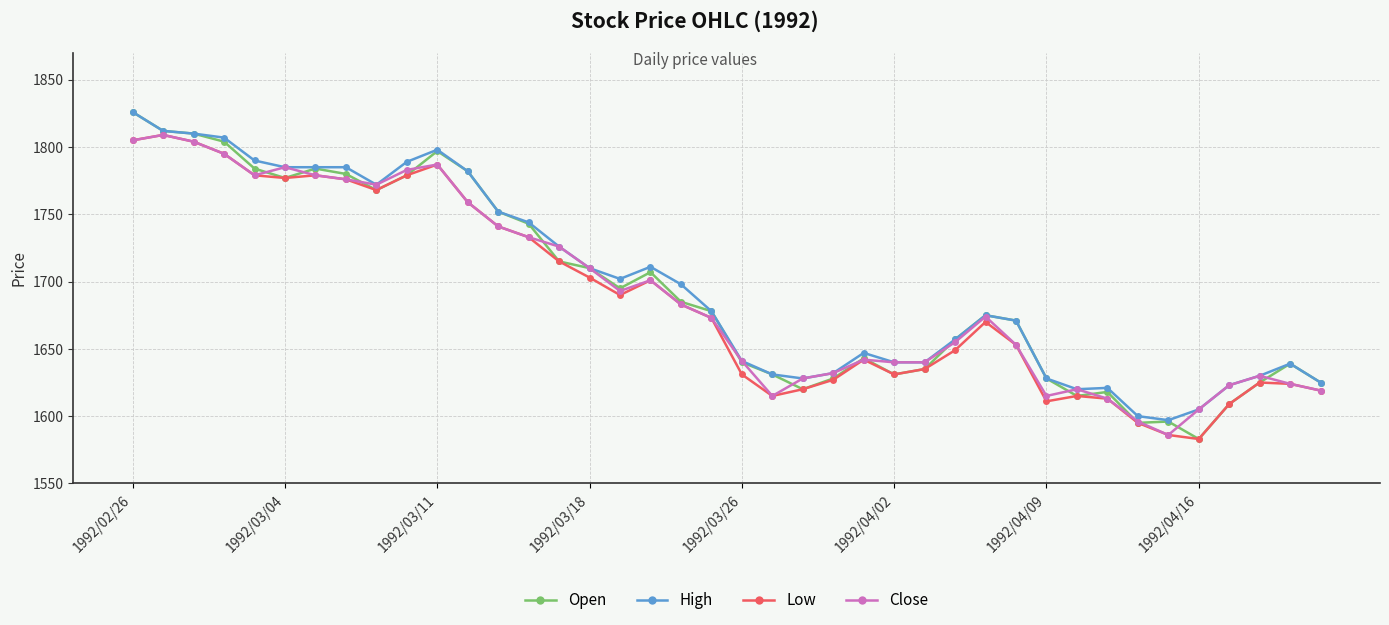

Which series has the widest spread of values?

Open